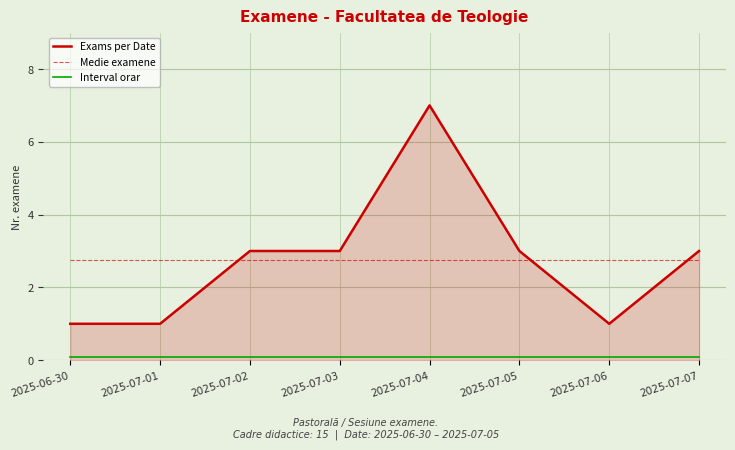

Which series has the widest spread of values?

Exams per Date